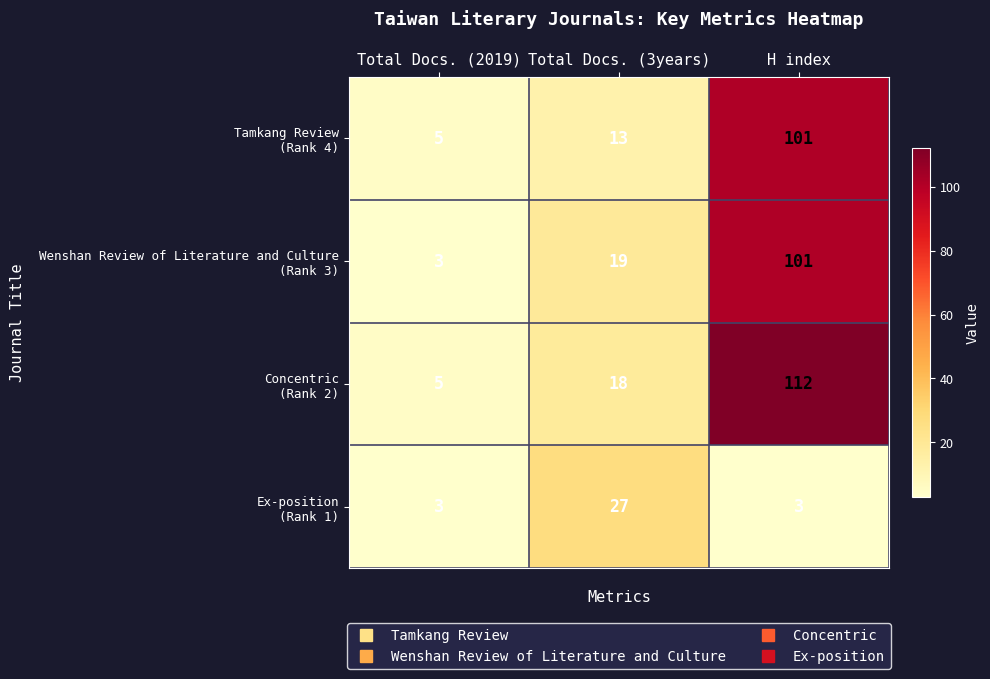

Which label corresponds to the largest value in the chart?

H index